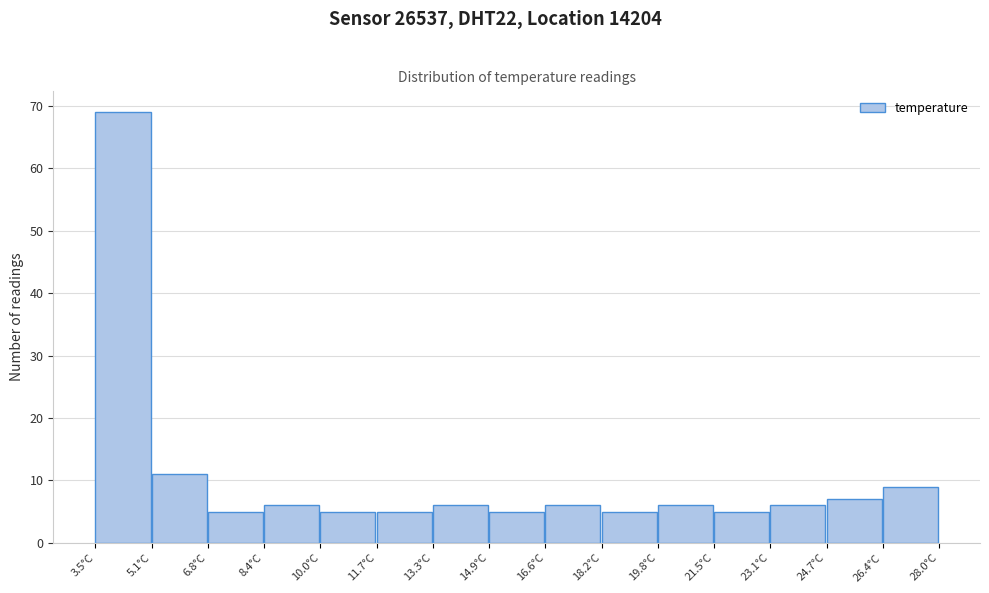

Reading left to right, transcribe this chart: for each bar, give the range it covers on the x-axis and its height. Neither the bar edges nor the heights are printed on the chart, so give them approximately, as read against the axes.

3.6 to 5.2: 69
5.2 to 6.8: 11
6.8 to 8.4: 5
8.4 to 10.0: 6
10.0 to 11.6: 5
11.6 to 13.4: 5
13.4 to 15.0: 6
15.0 to 16.6: 5
16.6 to 18.2: 6
18.2 to 19.8: 5
19.8 to 21.4: 6
21.4 to 23.2: 5
23.2 to 24.8: 6
24.8 to 26.4: 7
26.4 to 28.0: 9